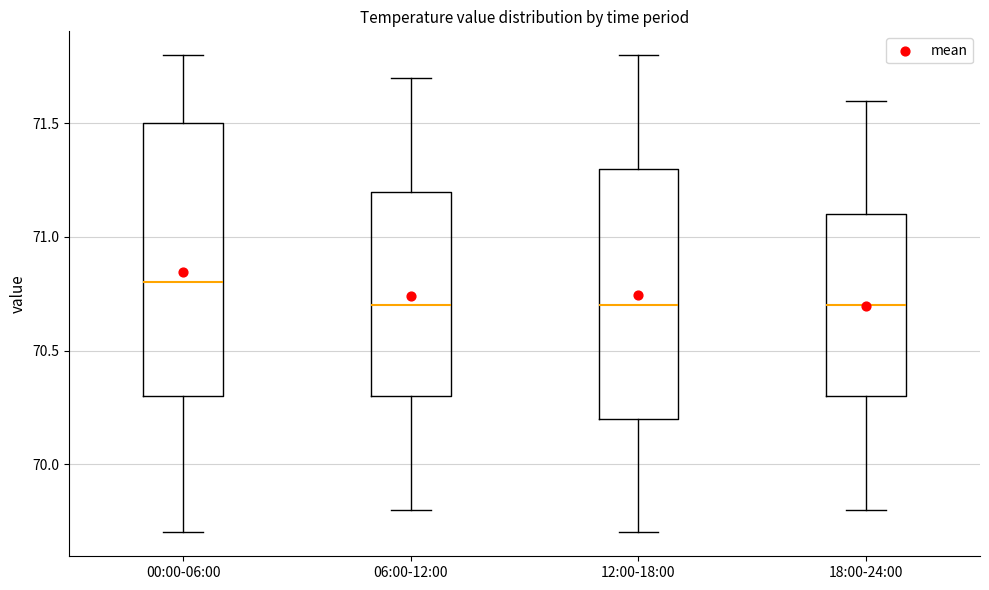

Which box is the tallest, from its lower edge to its upper edge?

00:00-06:00